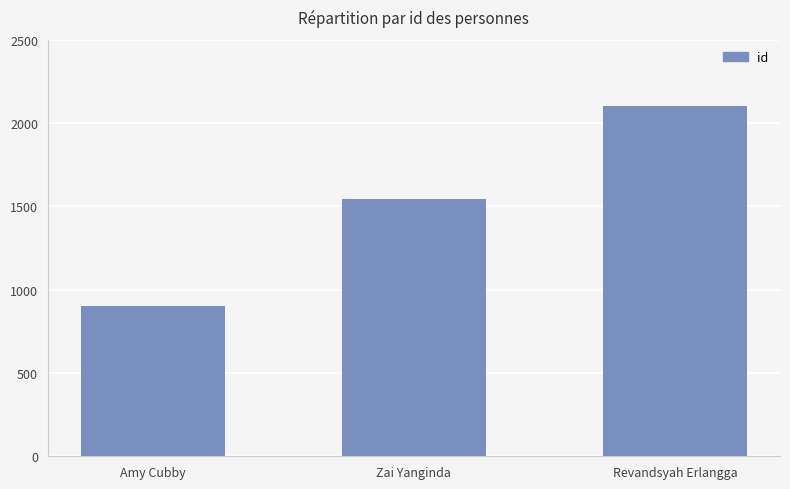

Which label corresponds to the largest value in the chart?

Revandsyah Erlangga